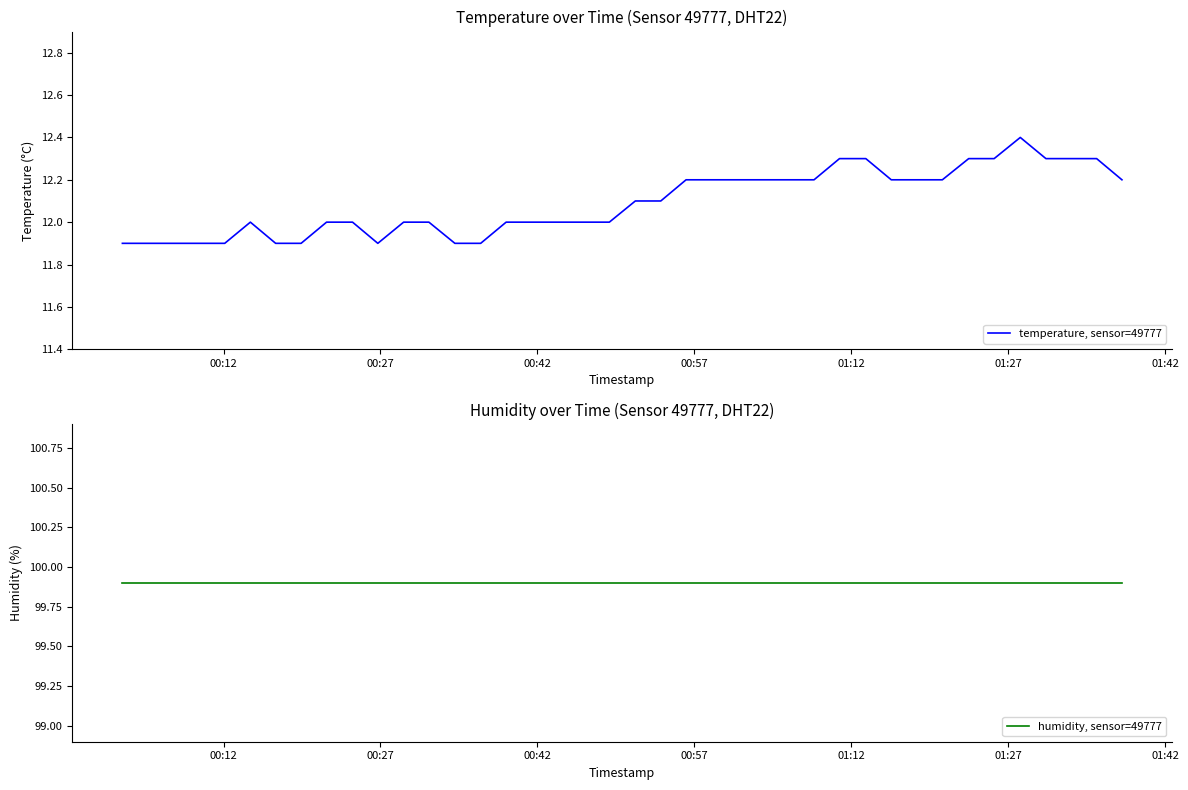

Is this an area chart (filled region under the line)?

No